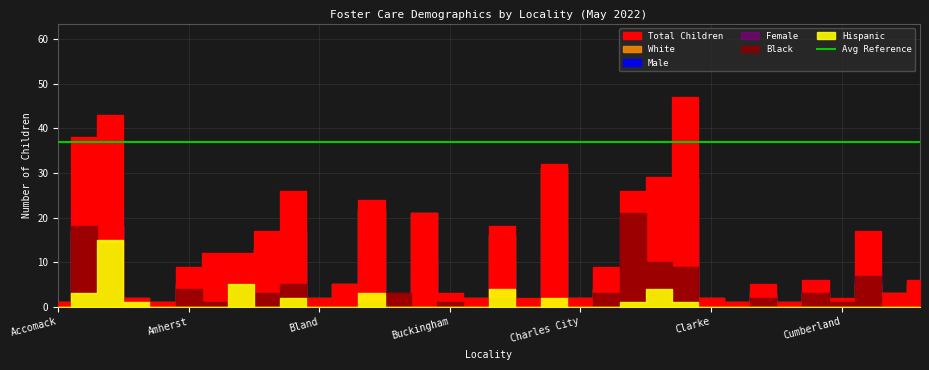

Where does the White series first go above 4?

Albemarle